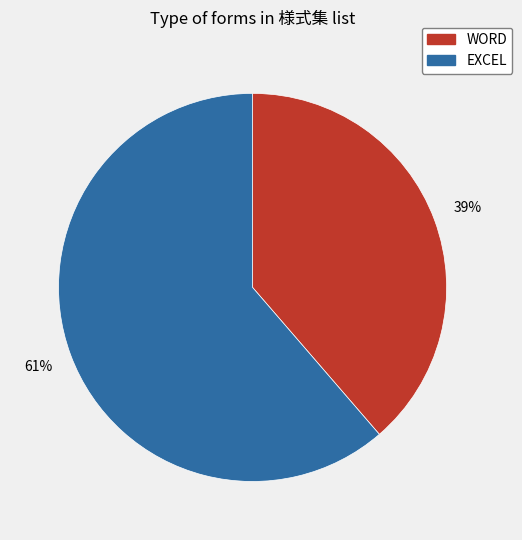

Do WORD and EXCEL together represent more than half of the pie?

Yes